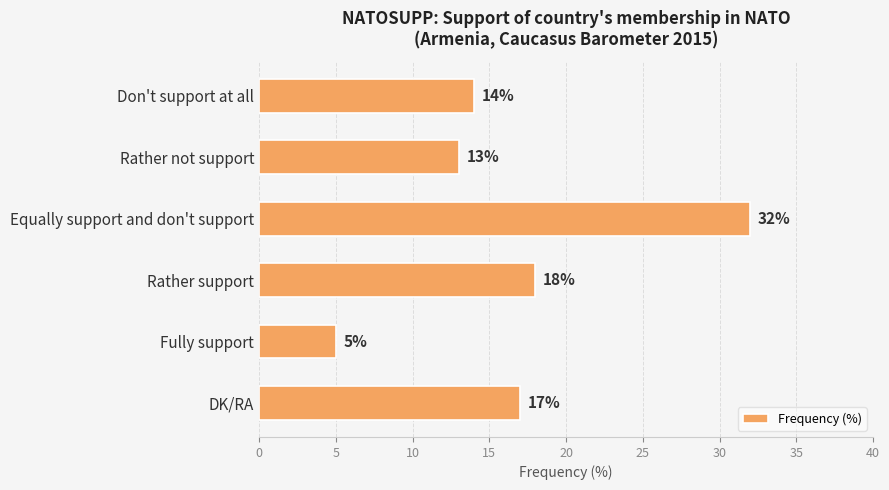

Rank the categories by value from highest to lowest.

Equally support and don't support, Rather support, DK/RA, Don't support at all, Rather not support, Fully support